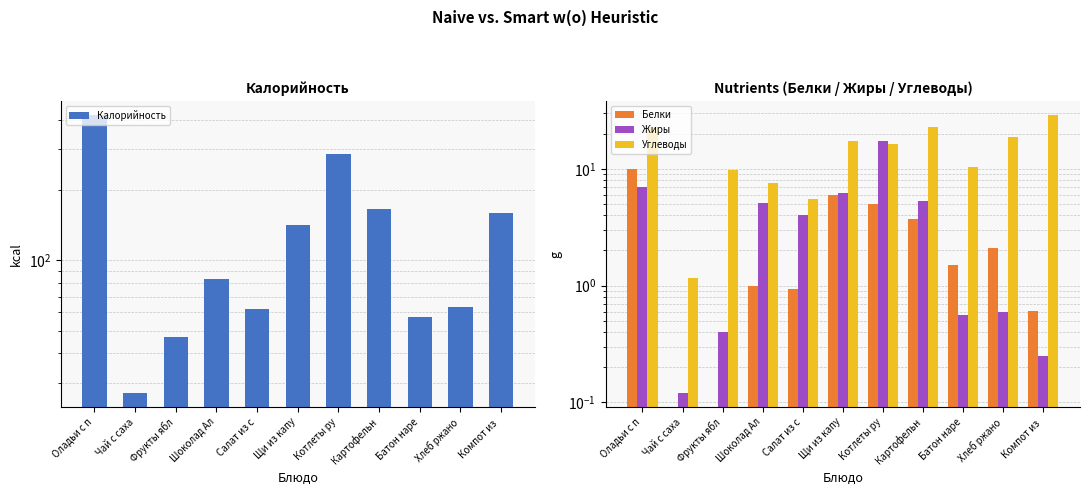

How many values in the Белки series exceed 1?

6